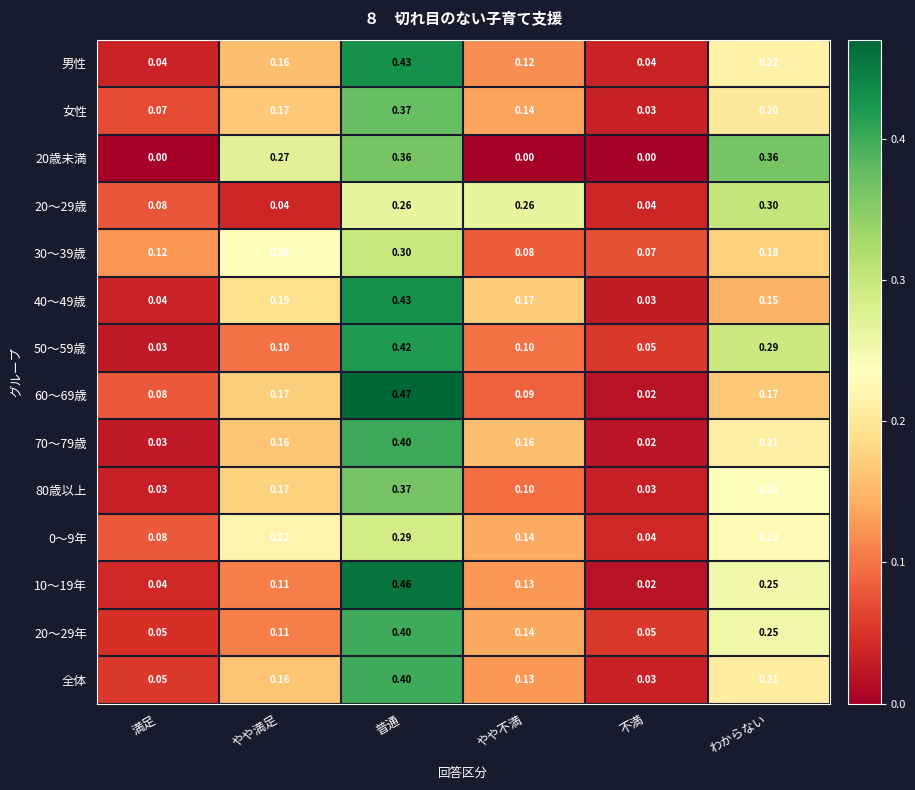

Count the number of categories in the chart.

6